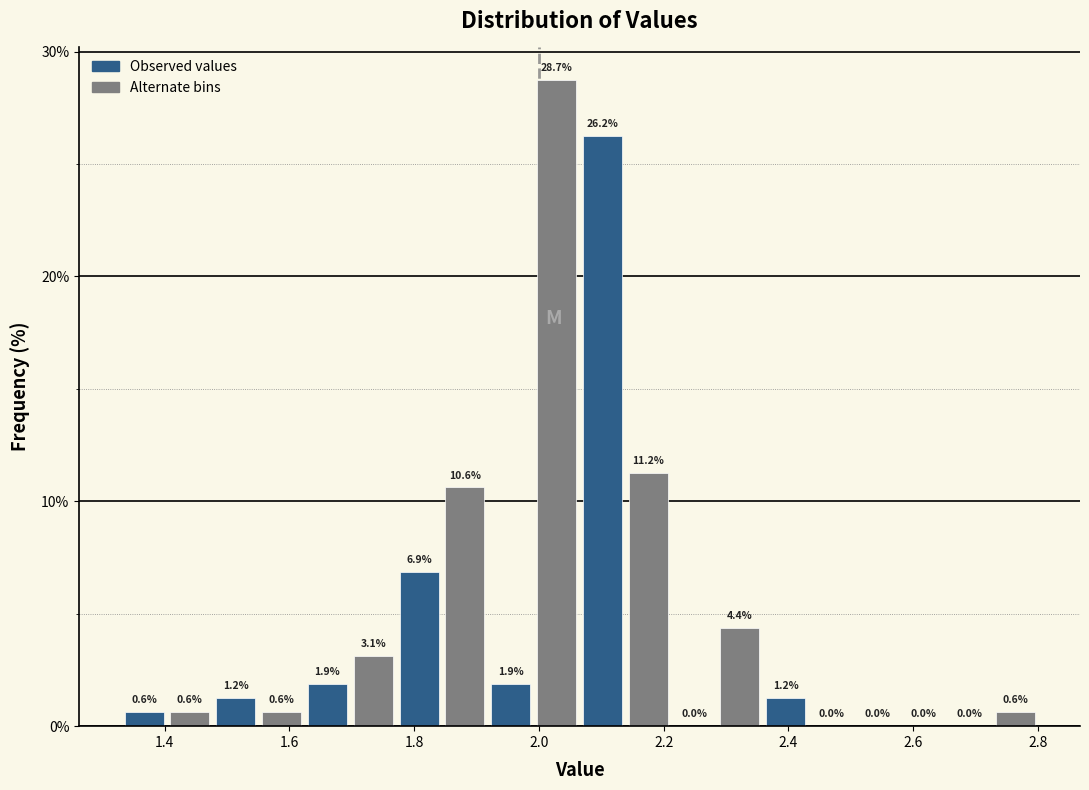

Read against the x-axis, roughly where is the centre of the tallest bar?

2.02